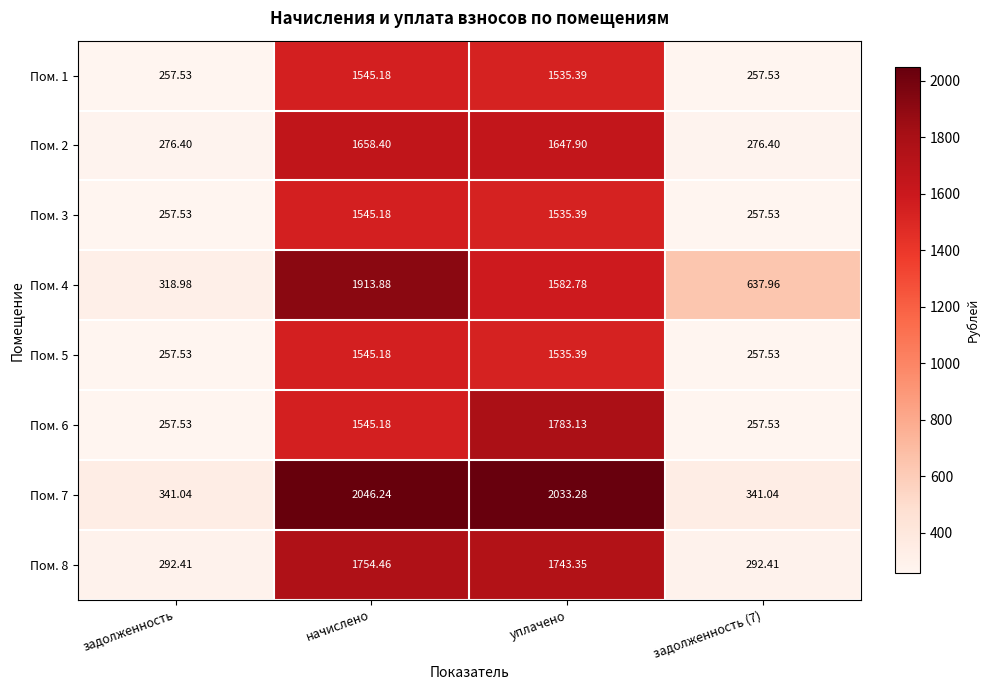

Where is Пом. 6 nearest to the value 1020?

начислено